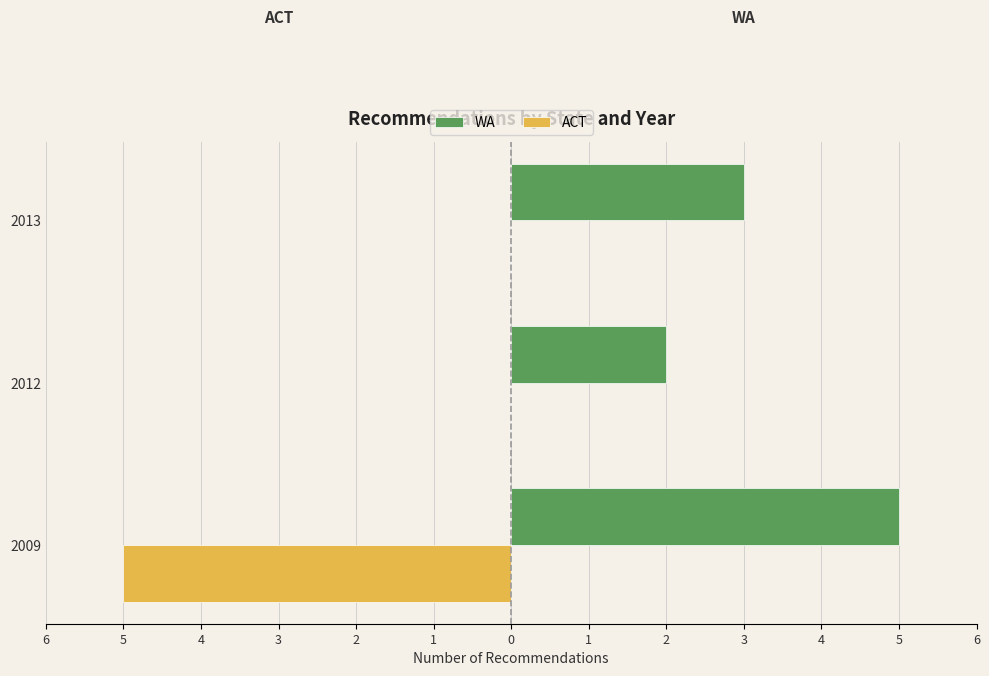

What is the greatest value displayed?

5